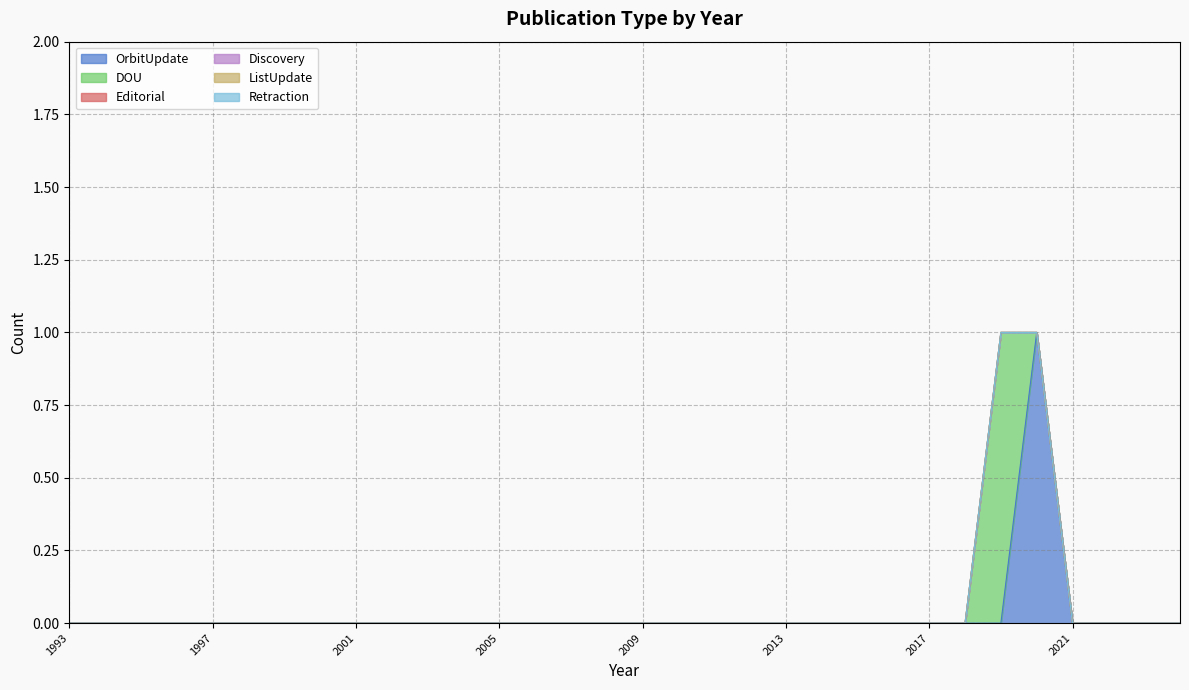

What is the difference between the maximum and minimum values in the OrbitUpdate series?

1